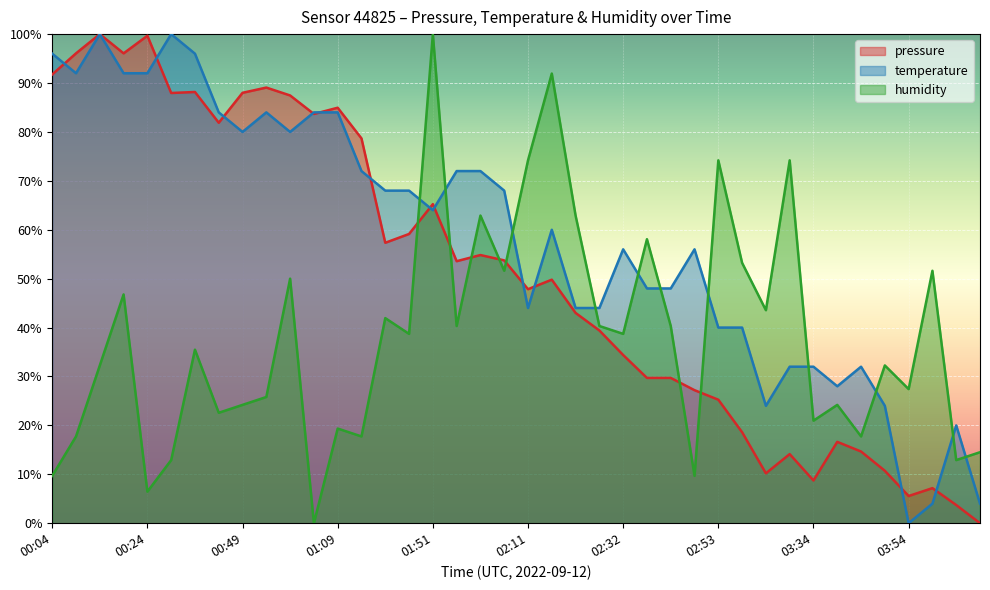

Which category has the highest value in the temperature series?

00:14